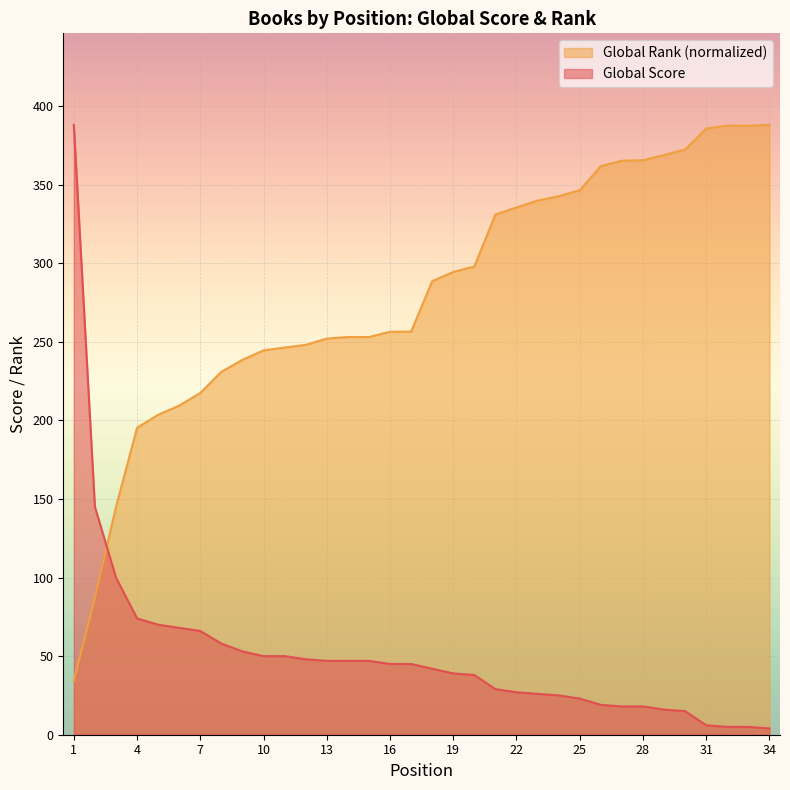

How many lines are shown in the chart?

2